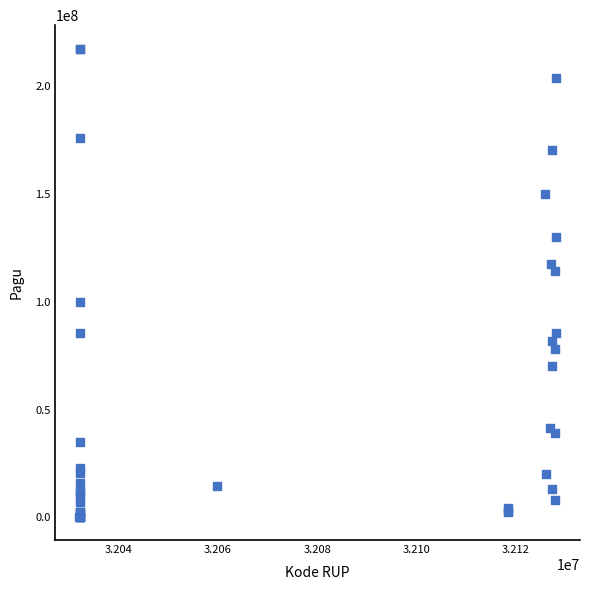

What Y value in the scatter plot is closest to 108830000?

114296000